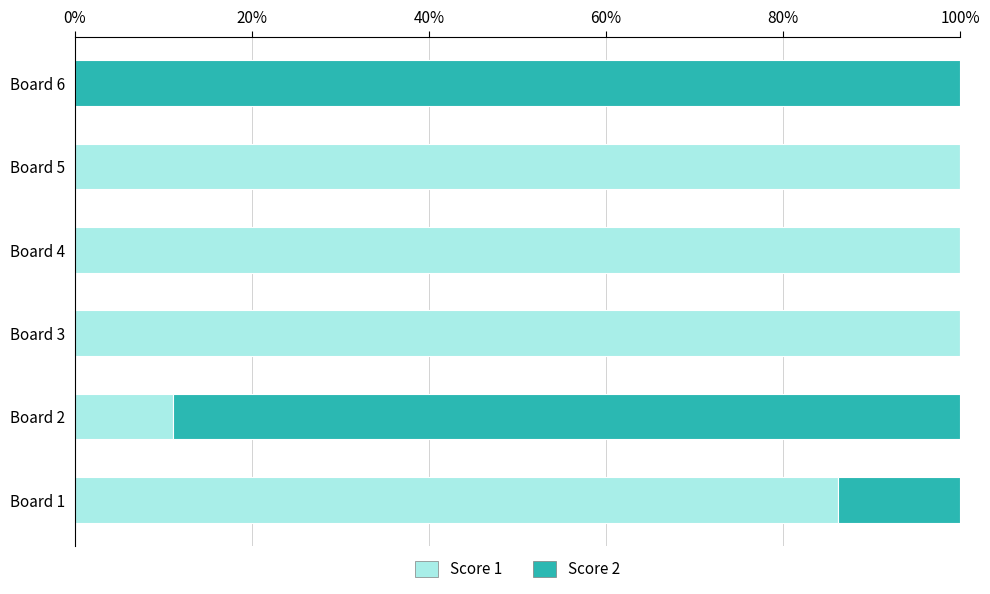

What is the sum of all Score 1 values?

397.3